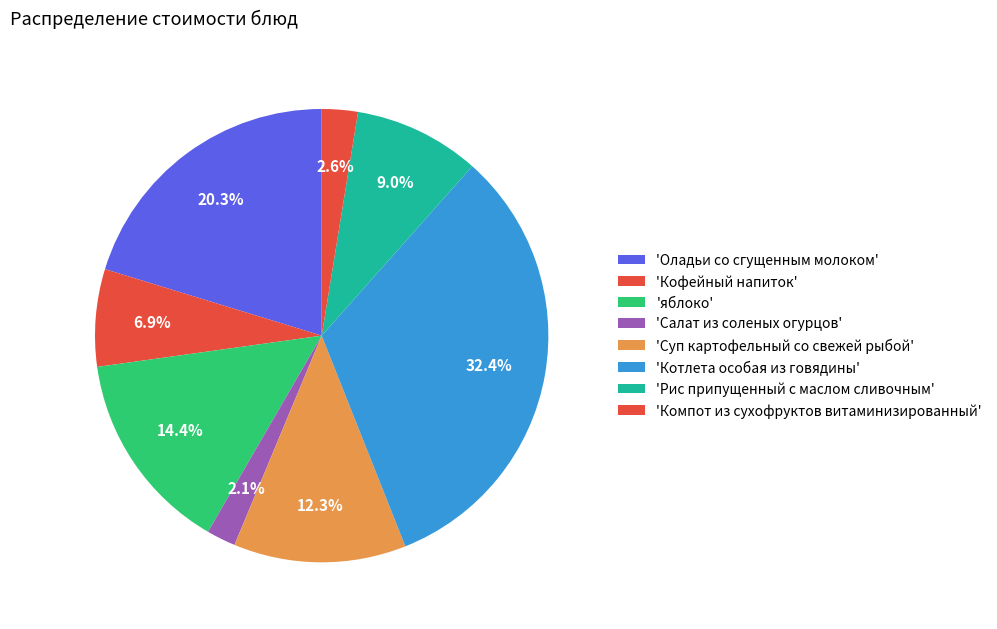

Which category has the biggest portion of the pie?

Котлета особая из говядины